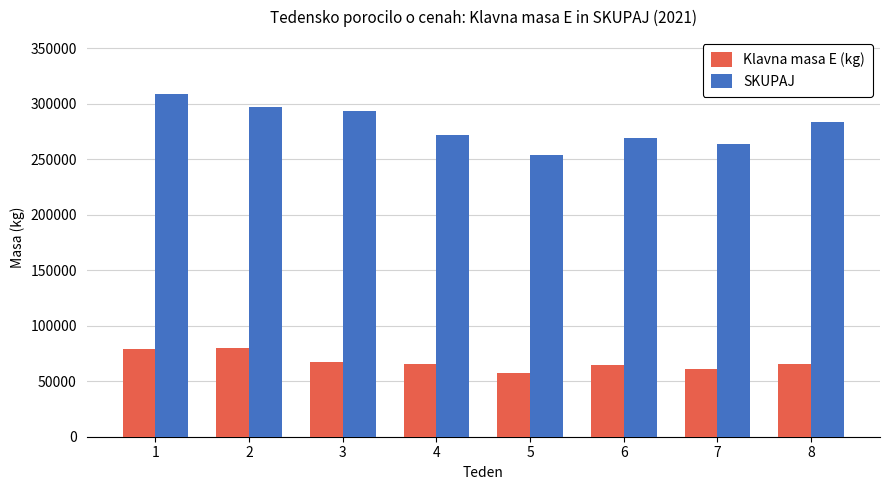

At which label does Klavna masa E (kg) reach its minimum?

5